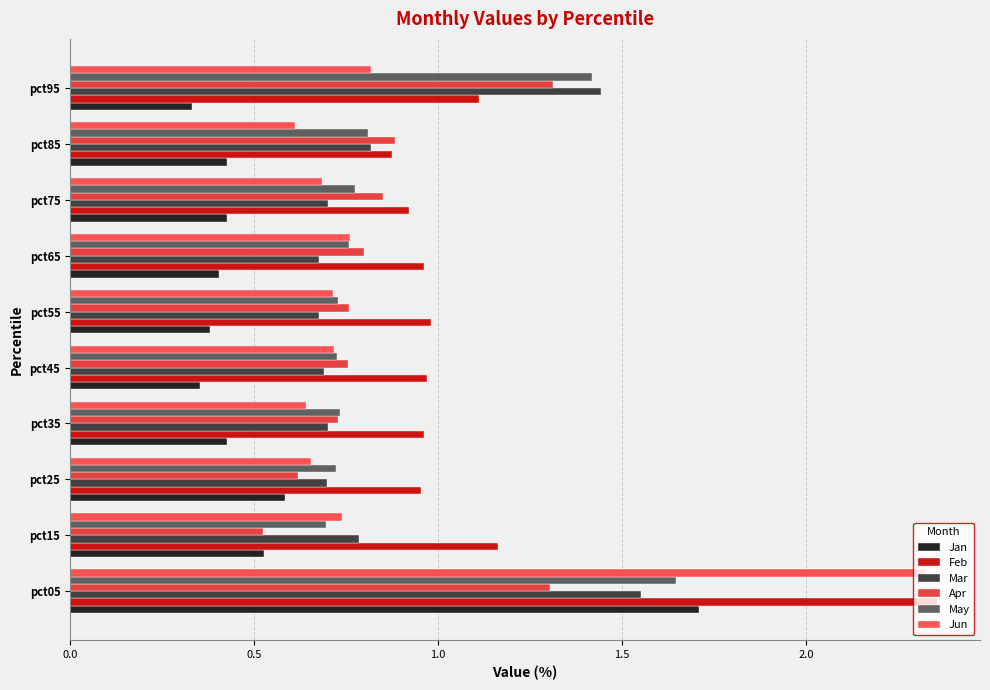

What is the difference between the maximum and minimum values in the Feb series?

1.5